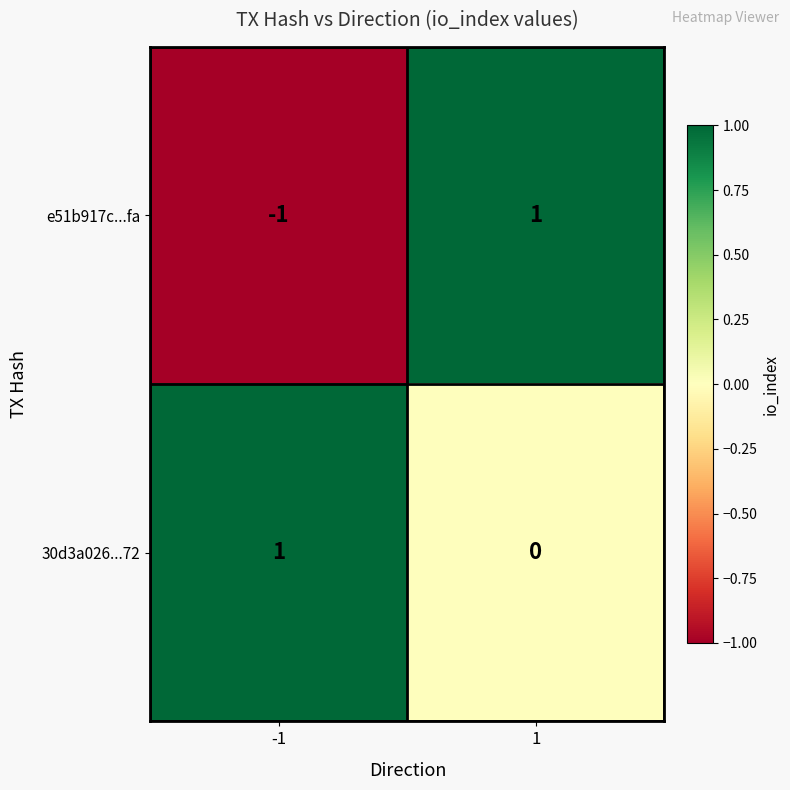

What is the total value across all series at 1?

1